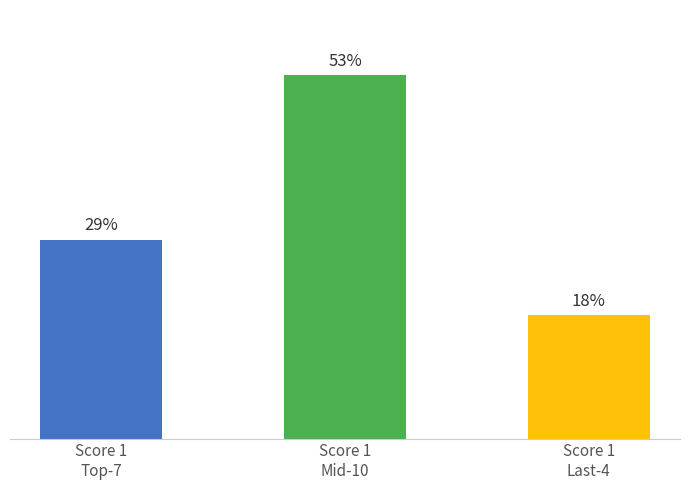

Are the bars horizontal?

No